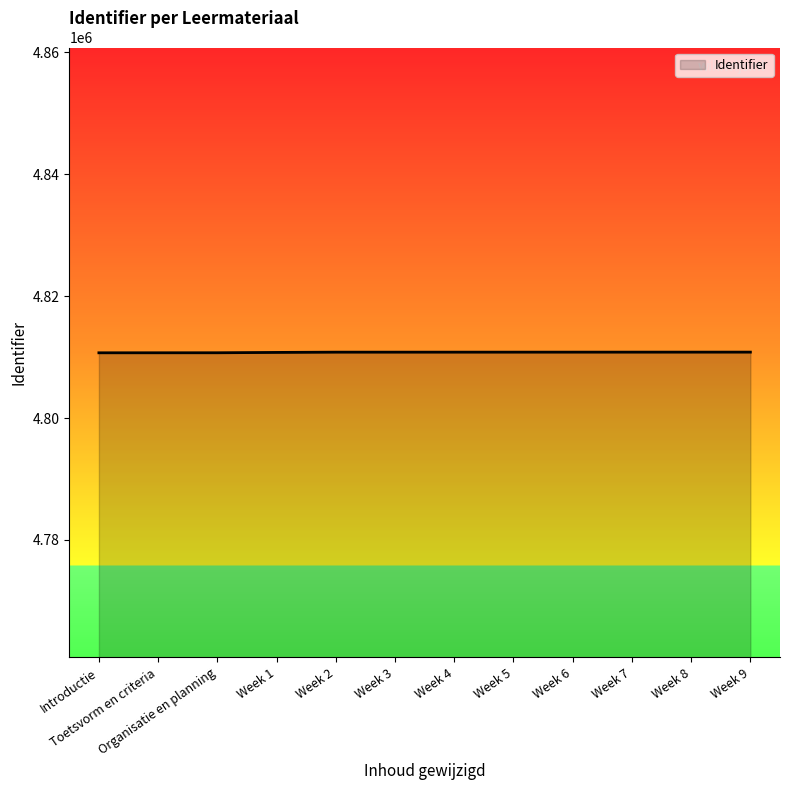

What is the sum of the values at Toetsvorm en criteria and Week 7?

9621528